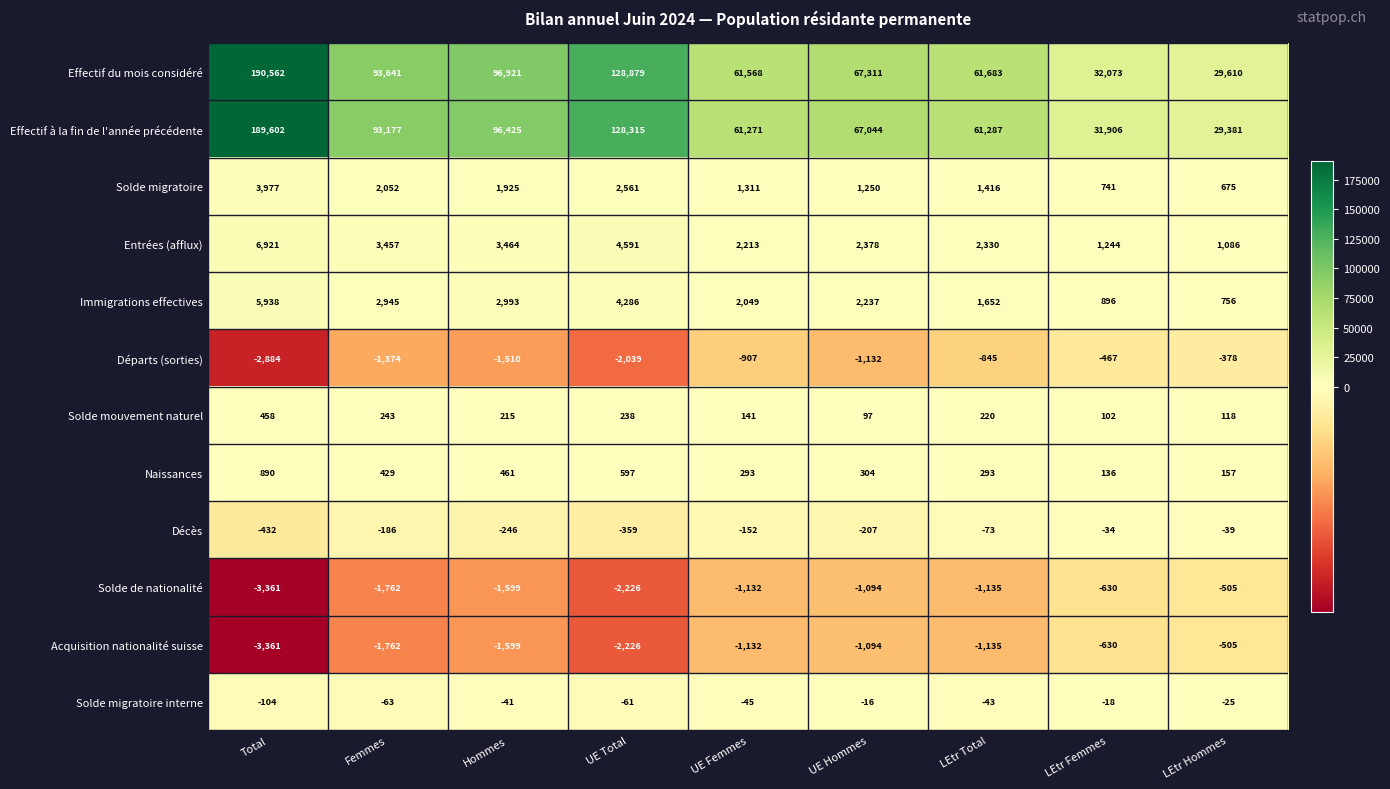

What is the sum of all Départs (sorties) values?

-11536